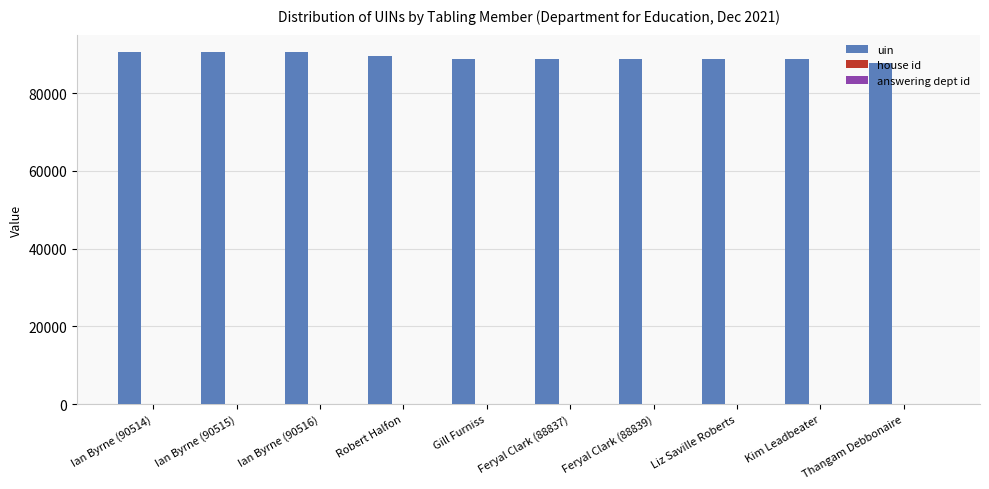

The uin series shows 88813 at Gill Furniss. True or false?

True